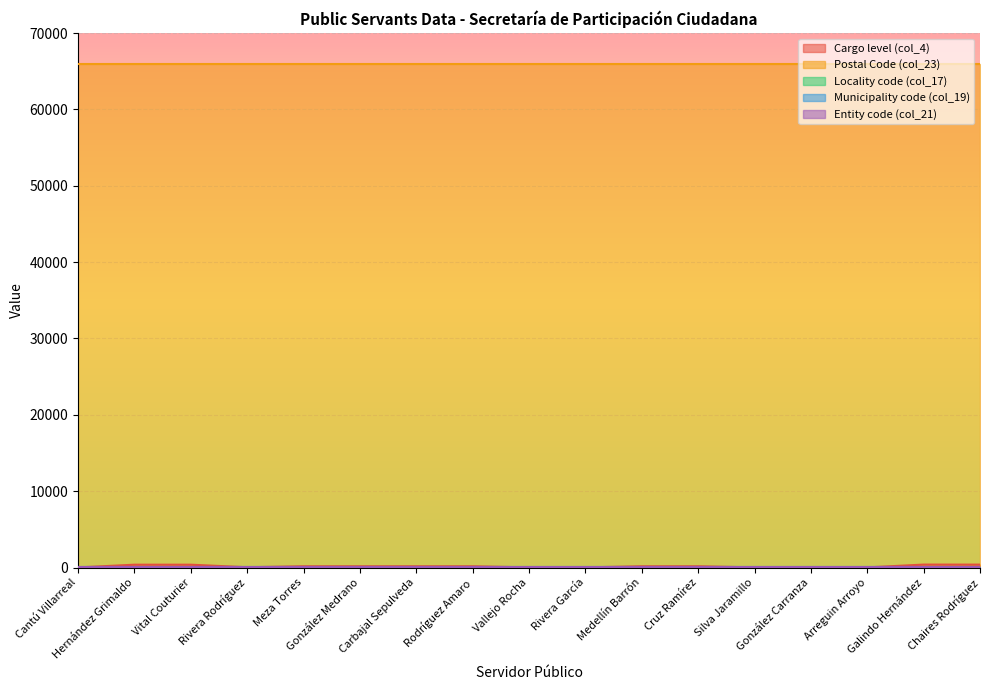

What is the lowest value of the Entity code (col_21) series?

19